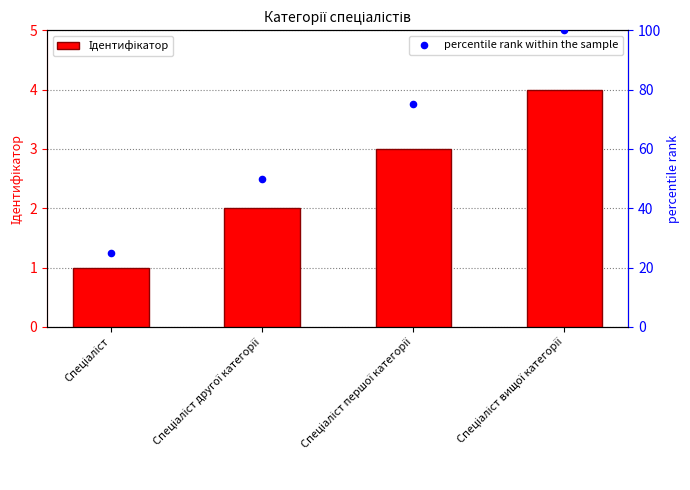

Which series has the largest Y range (max minus min)?

percentile rank within the sample